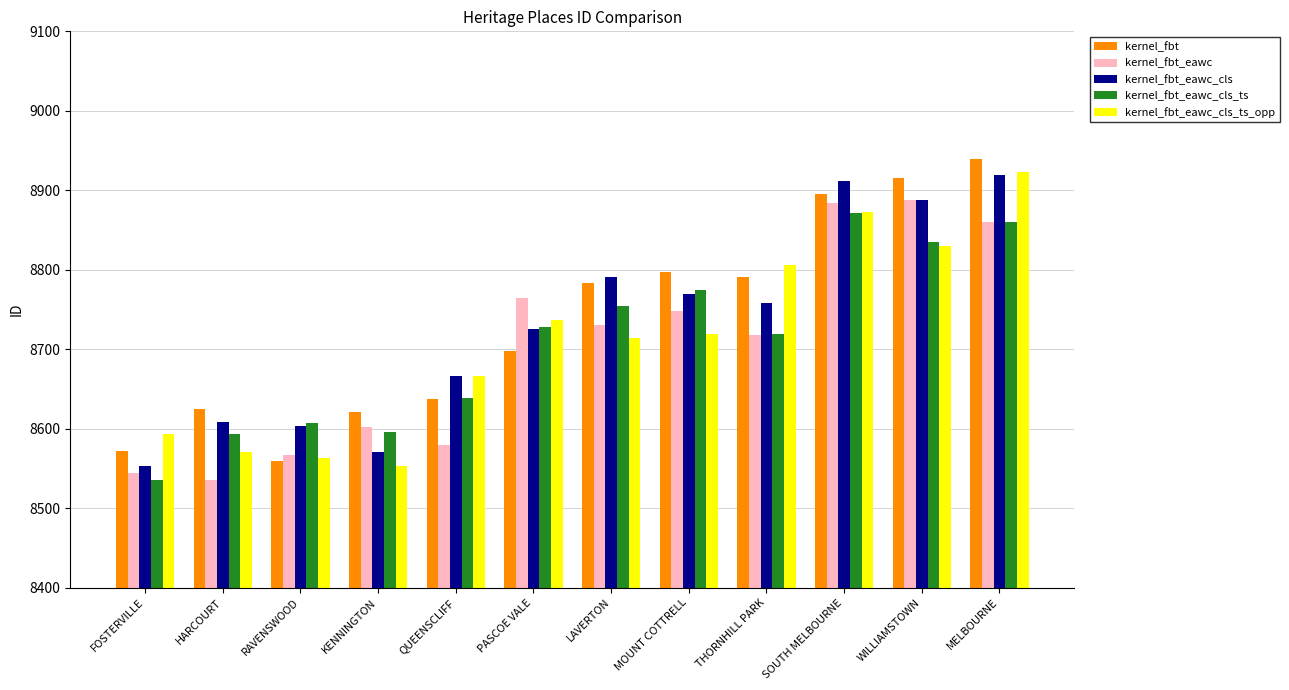

What is the smallest value displayed?

8535